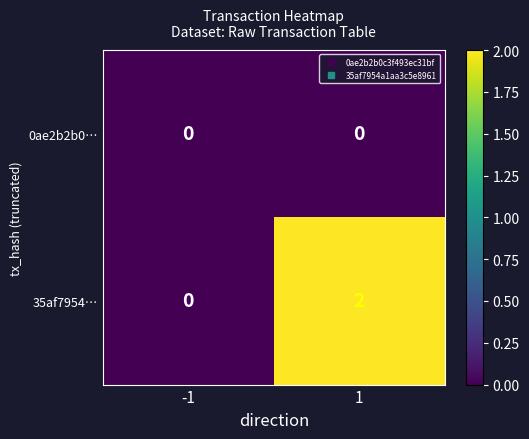

Which series has the largest range (max minus min)?

35af7954…